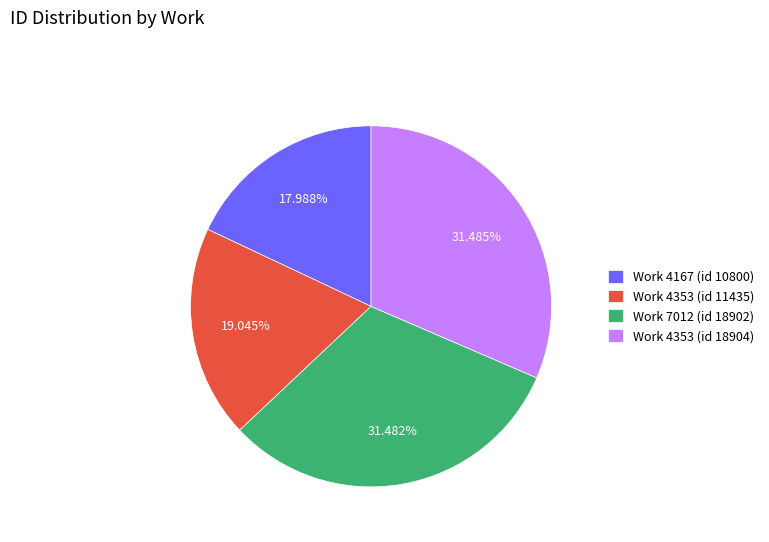

Combined, what portion of the pie is Work 4353 (id 18904) and Work 7012 (id 18902)?

63.0%